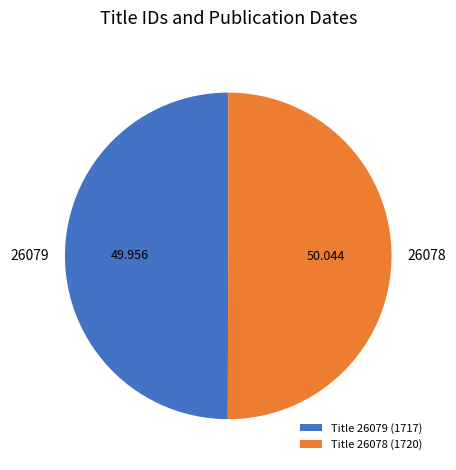

Is the sum of 26078 and 26079 greater than half?

Yes